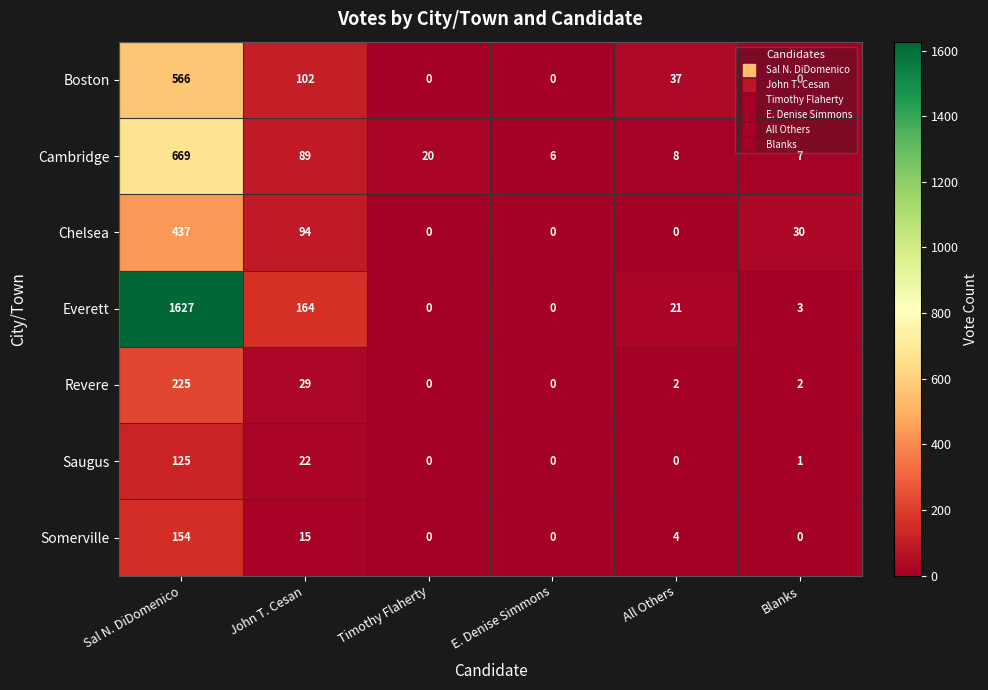

What is the maximum value for Everett?

1627